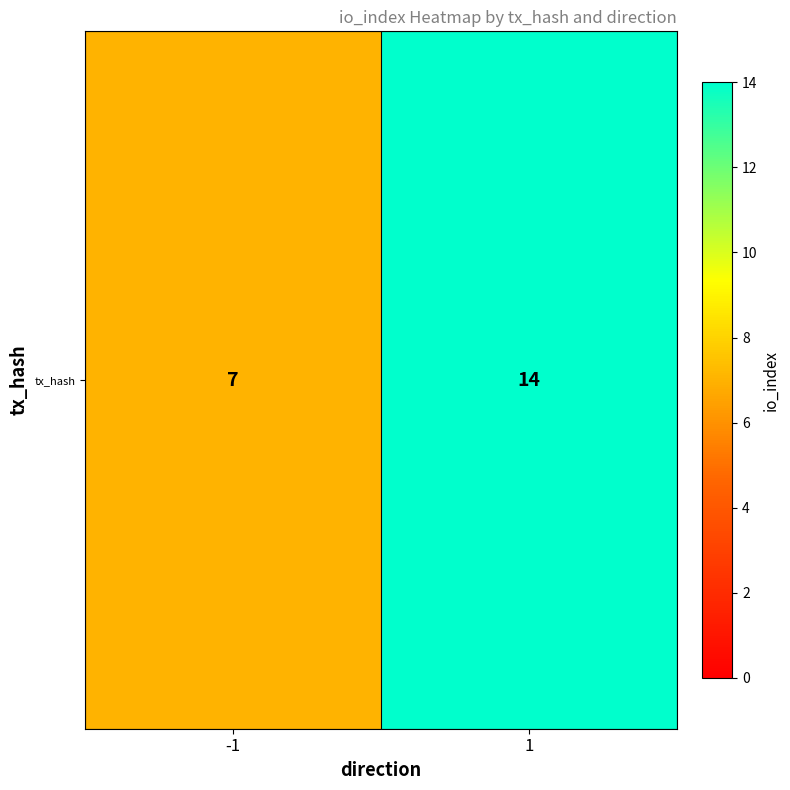

What is the change in value from -1 to 1?

+7